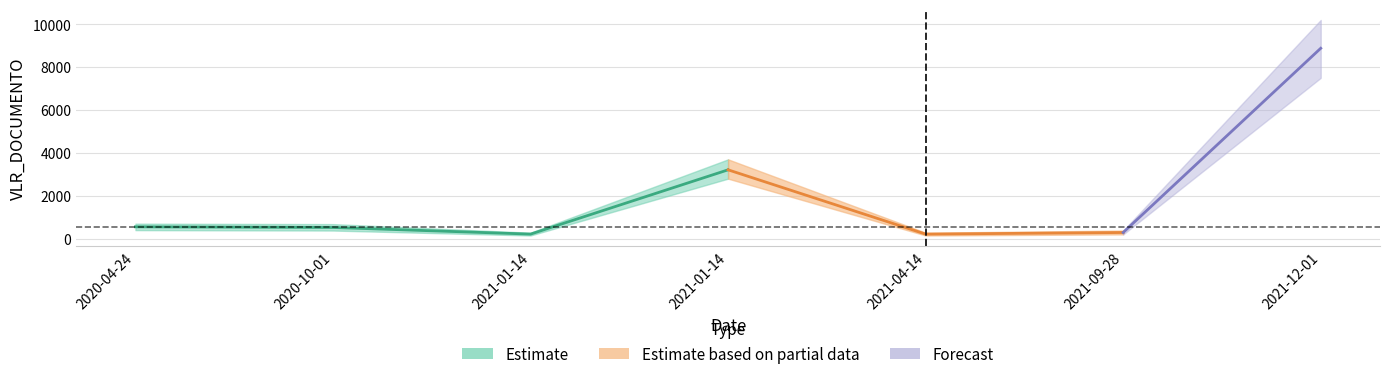

What is the smallest value displayed?

213.6